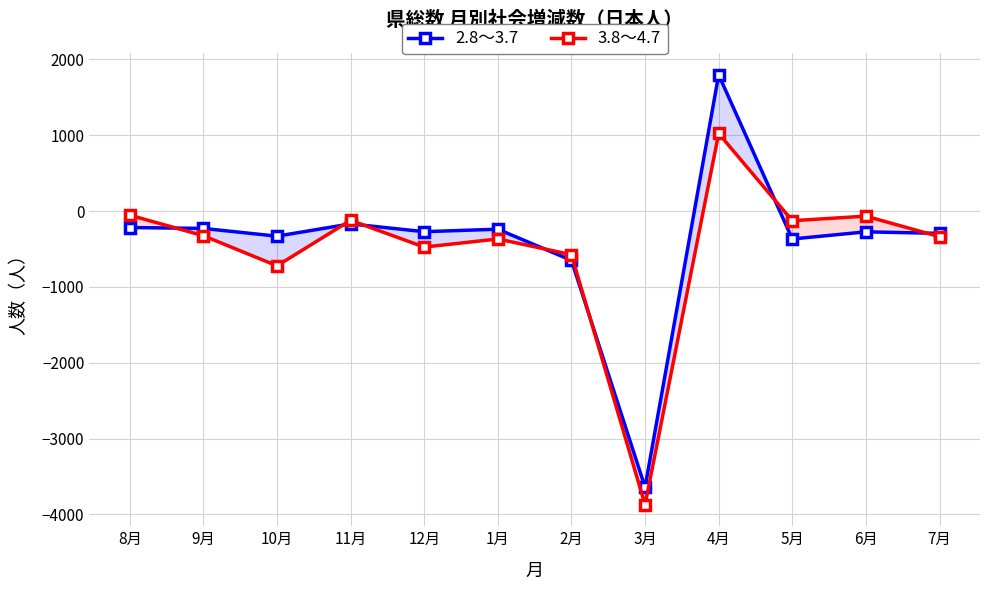

What is the label of the 12th point from the right?

8月